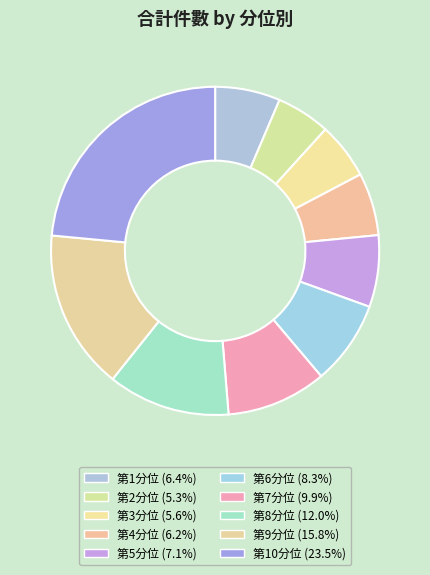

Which category has the biggest portion of the pie?

第10分位